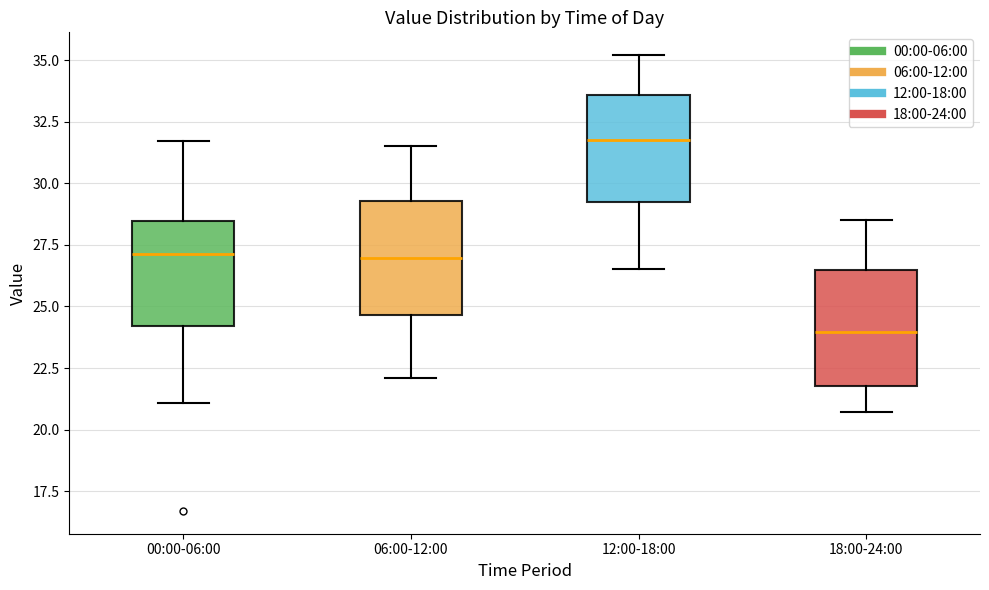

Reading left to right, transcribe this box plot: for each box, give where its median line is, the range the box spans, and where its two whiskers end, as read against the y-axis. The values are not printed on the chart, so give them approximately, as read against the axis.

00:00-06:00: median 27.0, box 24.0 to 28.5, whiskers 21.0 to 31.5
06:00-12:00: median 27.0, box 24.5 to 29.5, whiskers 22.0 to 31.5
12:00-18:00: median 32.0, box 29.5 to 33.5, whiskers 26.5 to 35.0
18:00-24:00: median 24.0, box 22.0 to 26.5, whiskers 20.5 to 28.5